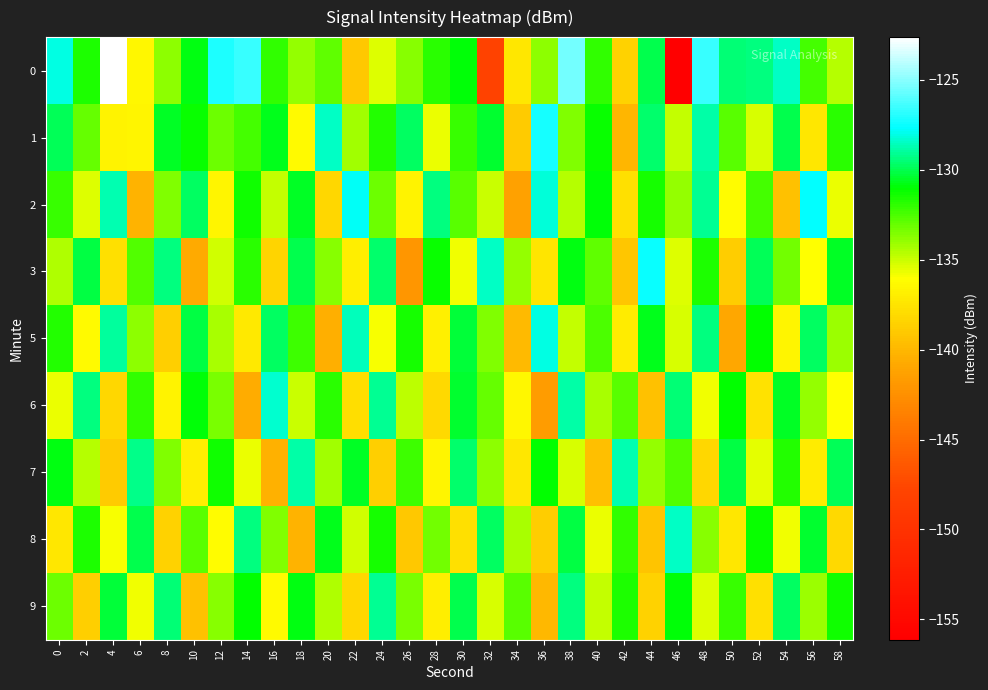

Which label corresponds to the smallest value in the chart?

46